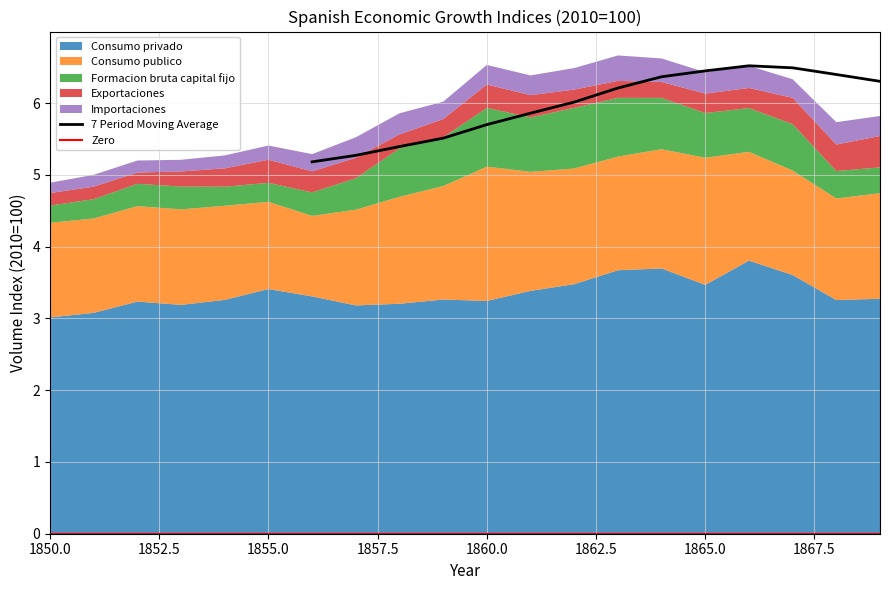

At which label does Exportaciones reach its minimum?

1852